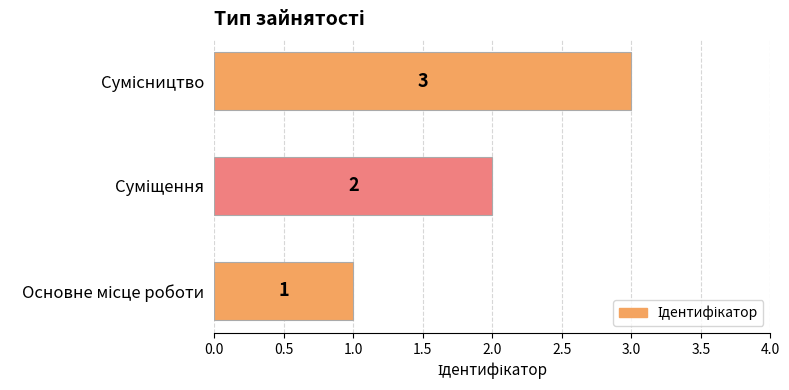

What is the maximum value shown in the chart?

3